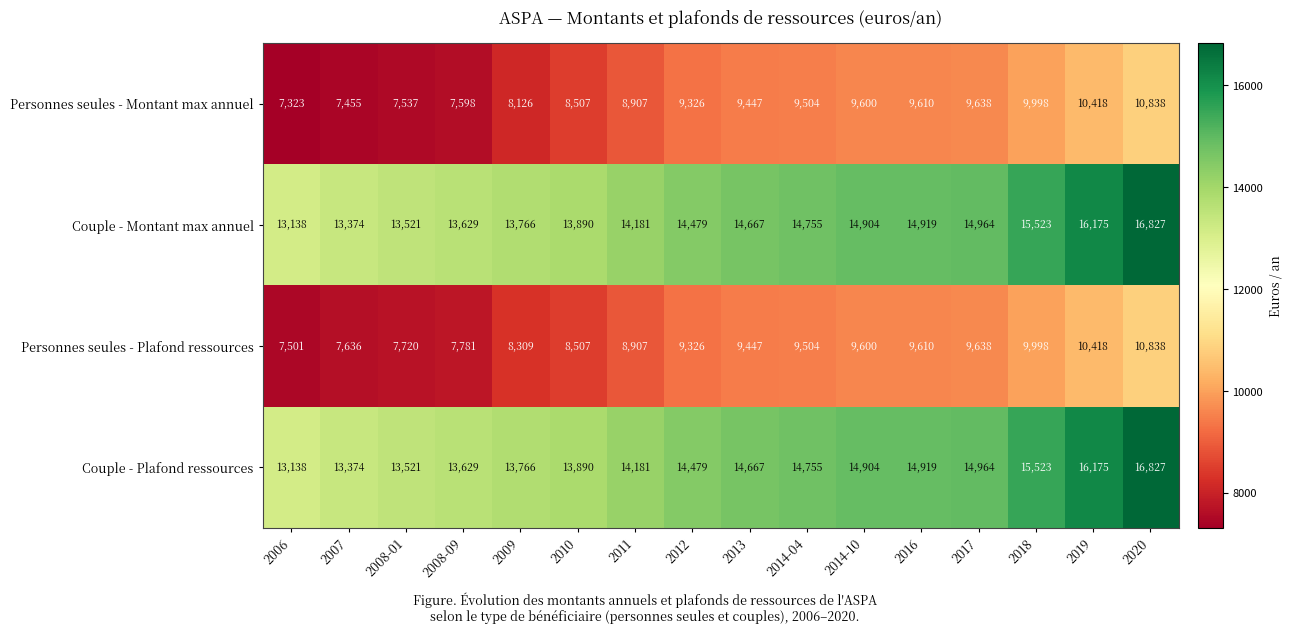

What value does the Personnes seules - Plafond ressources series have at 2008-09, to the nearest 10?

7780